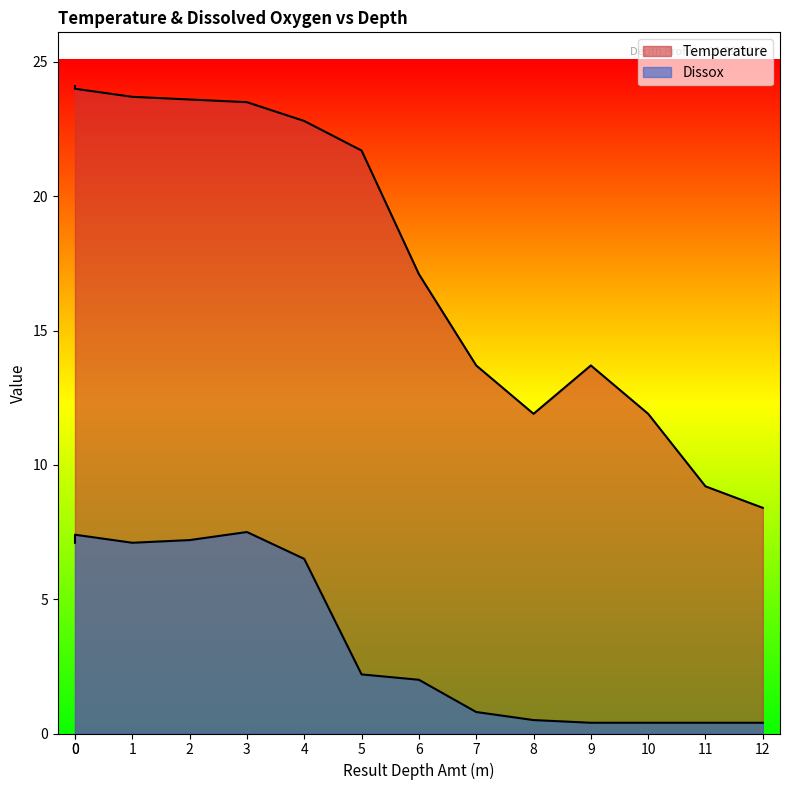

Between 0 and 4, which series saw the biggest shift?

Temperature